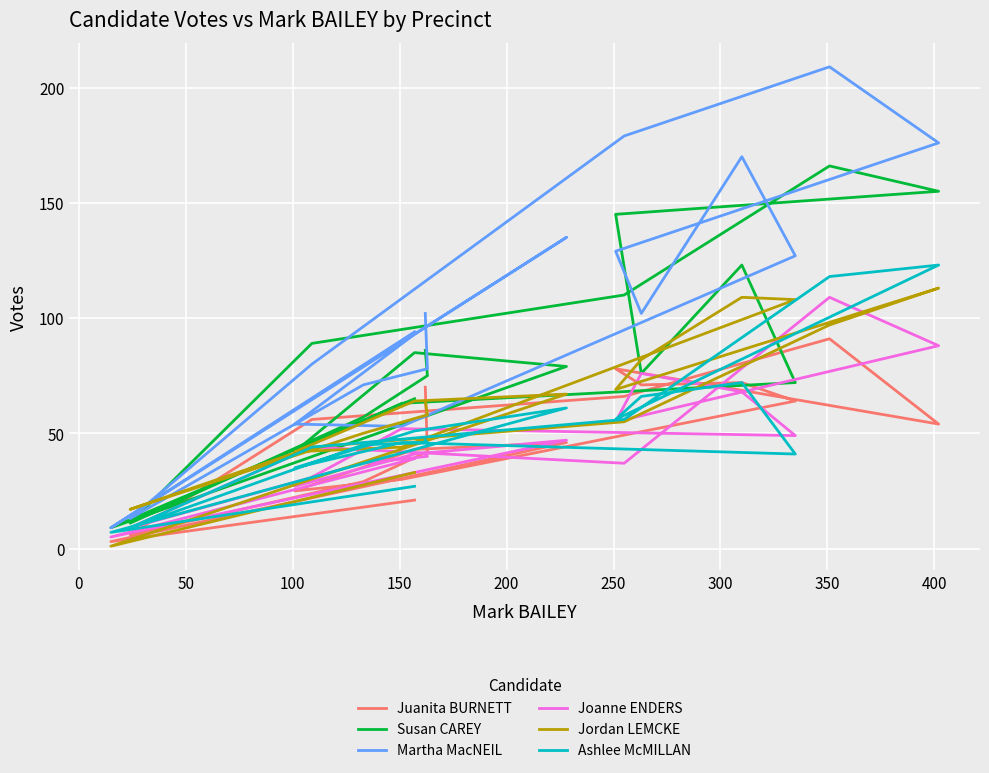

What is the difference between the second highest and minimum values in the Joanne ENDERS series?

83